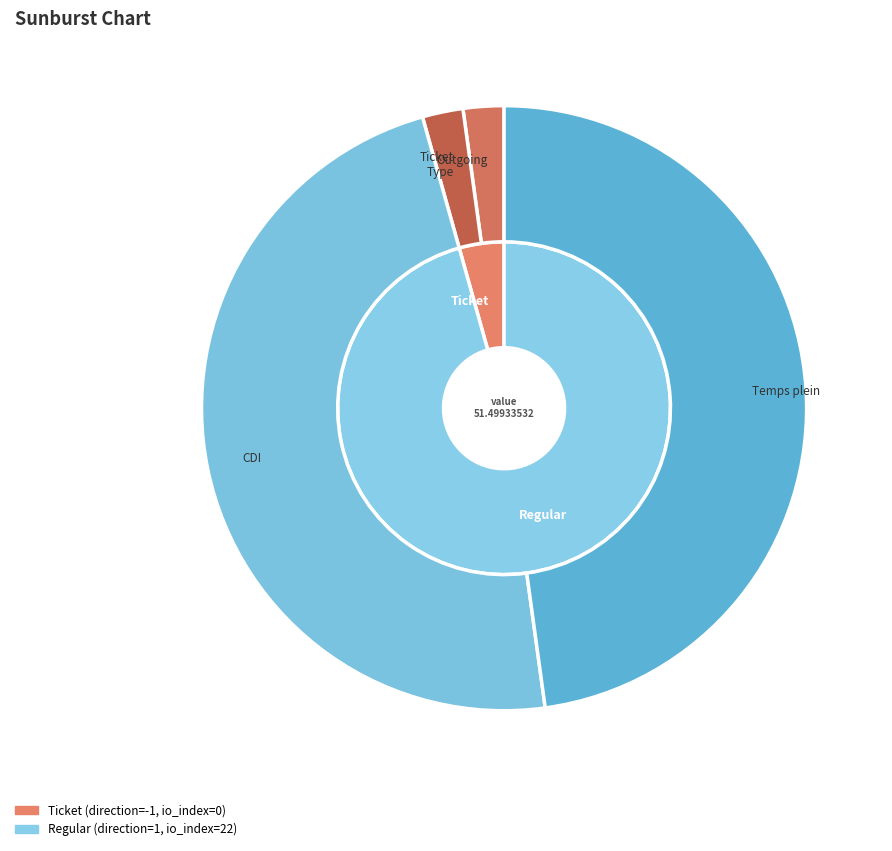

What is the largest slice in the pie chart?

Regular